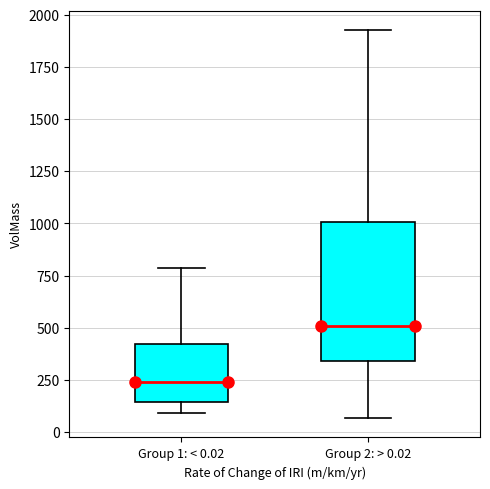

Where is the lower edge of the box for Group 1: < 0.02 on the y-axis? The values are not printed on the chart, so give them approximately, as read against the axis.

150